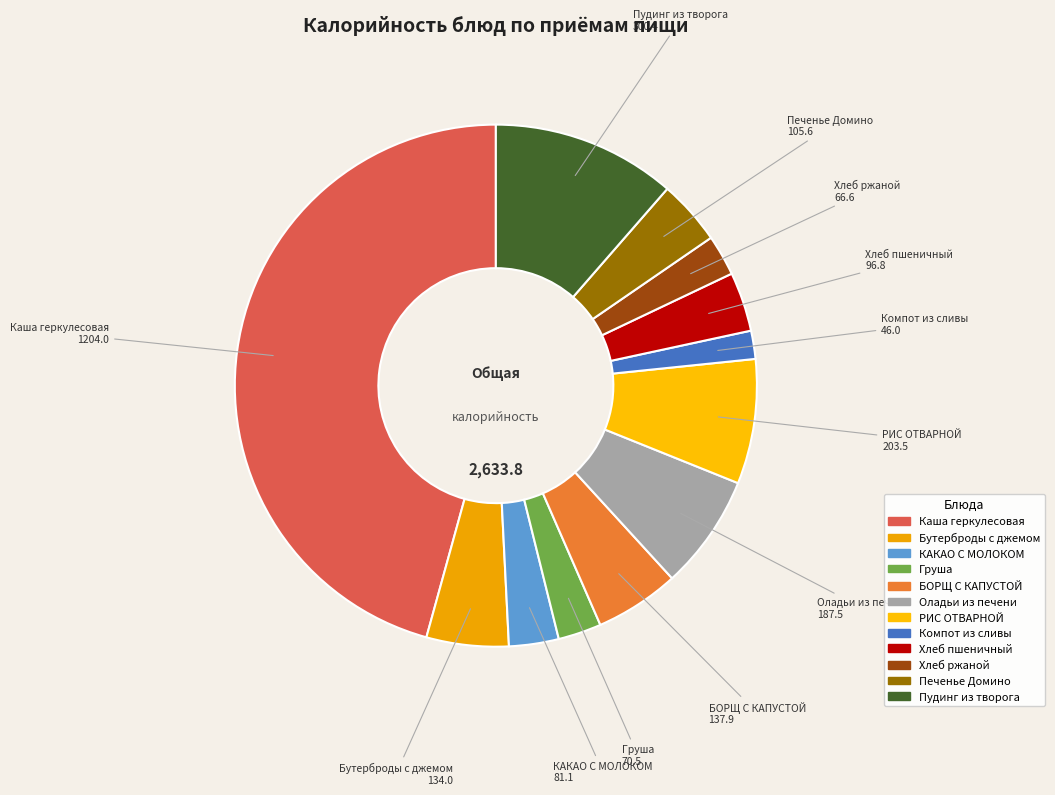

Count the number of slices in the pie.

12